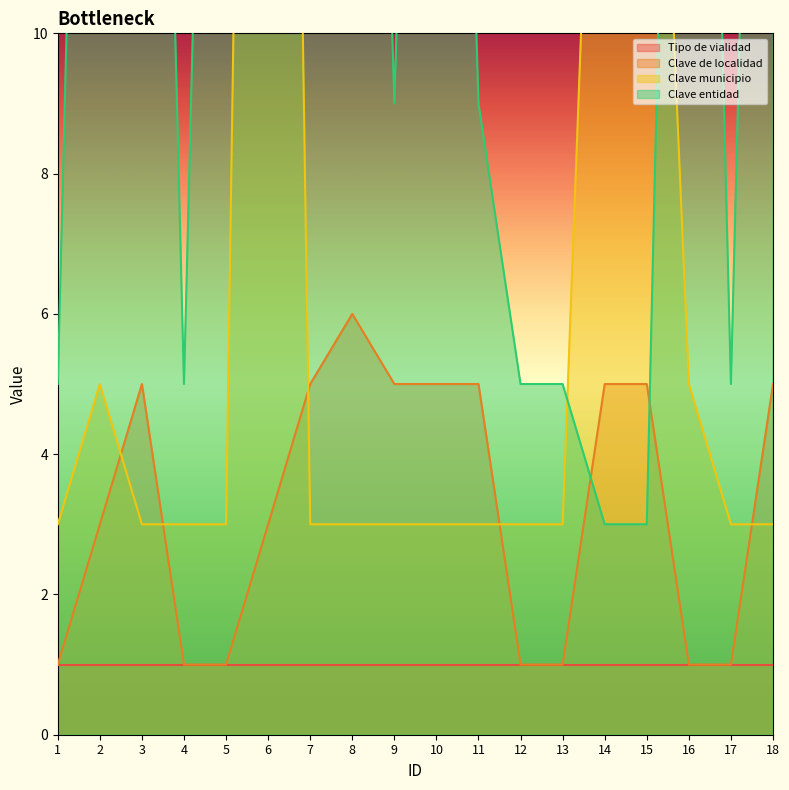

Where do Clave municipio and Clave de localidad first cross each other?

2 and 3